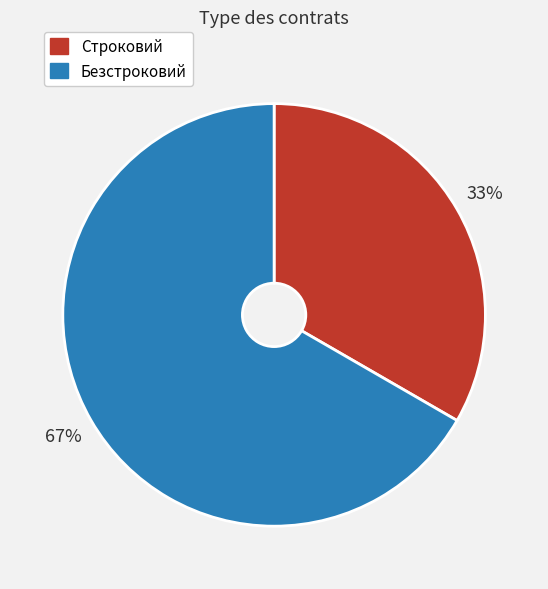

Does Строковий account for over 50% of the chart?

No